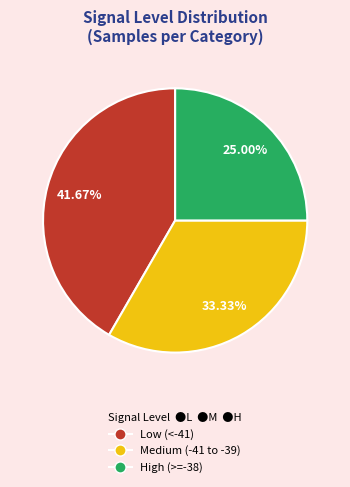

How many segments does this pie chart have?

3